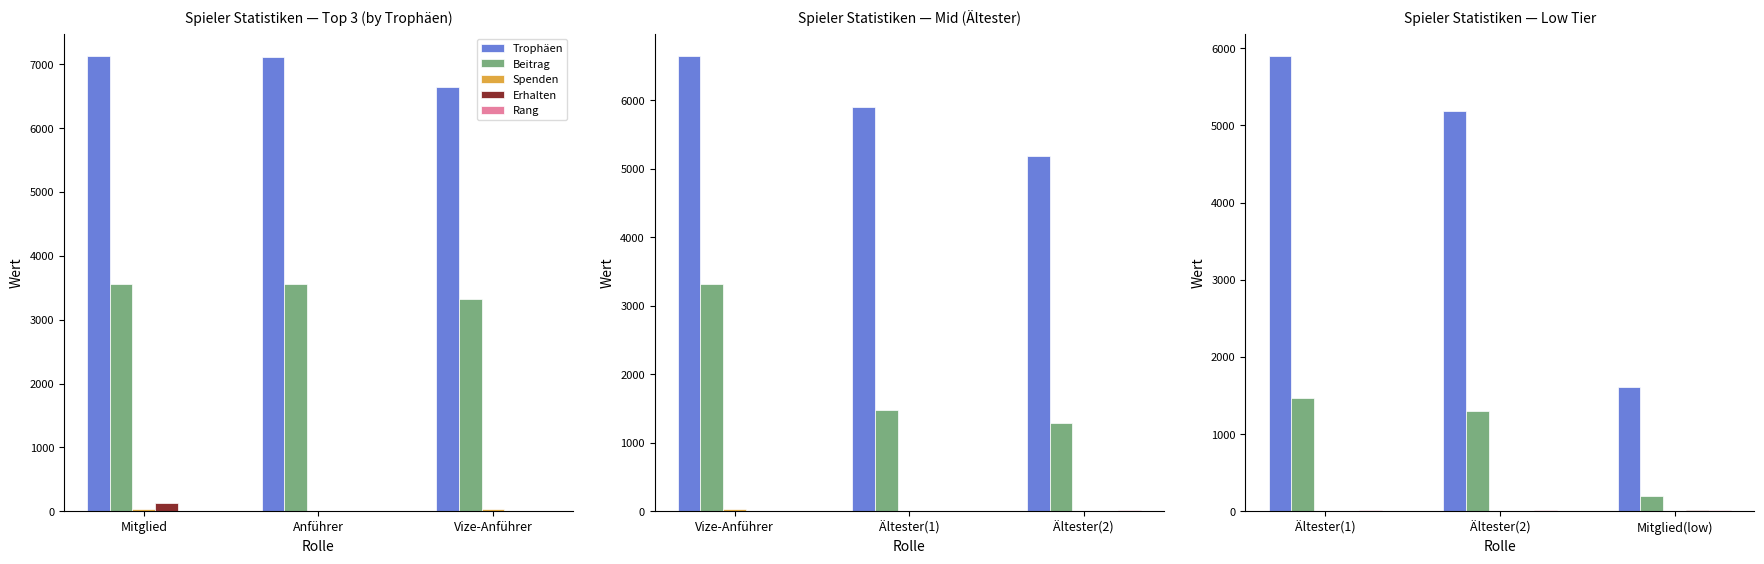

Between Mitglied(low) and Ältester(1), which is larger?

Ältester(1)